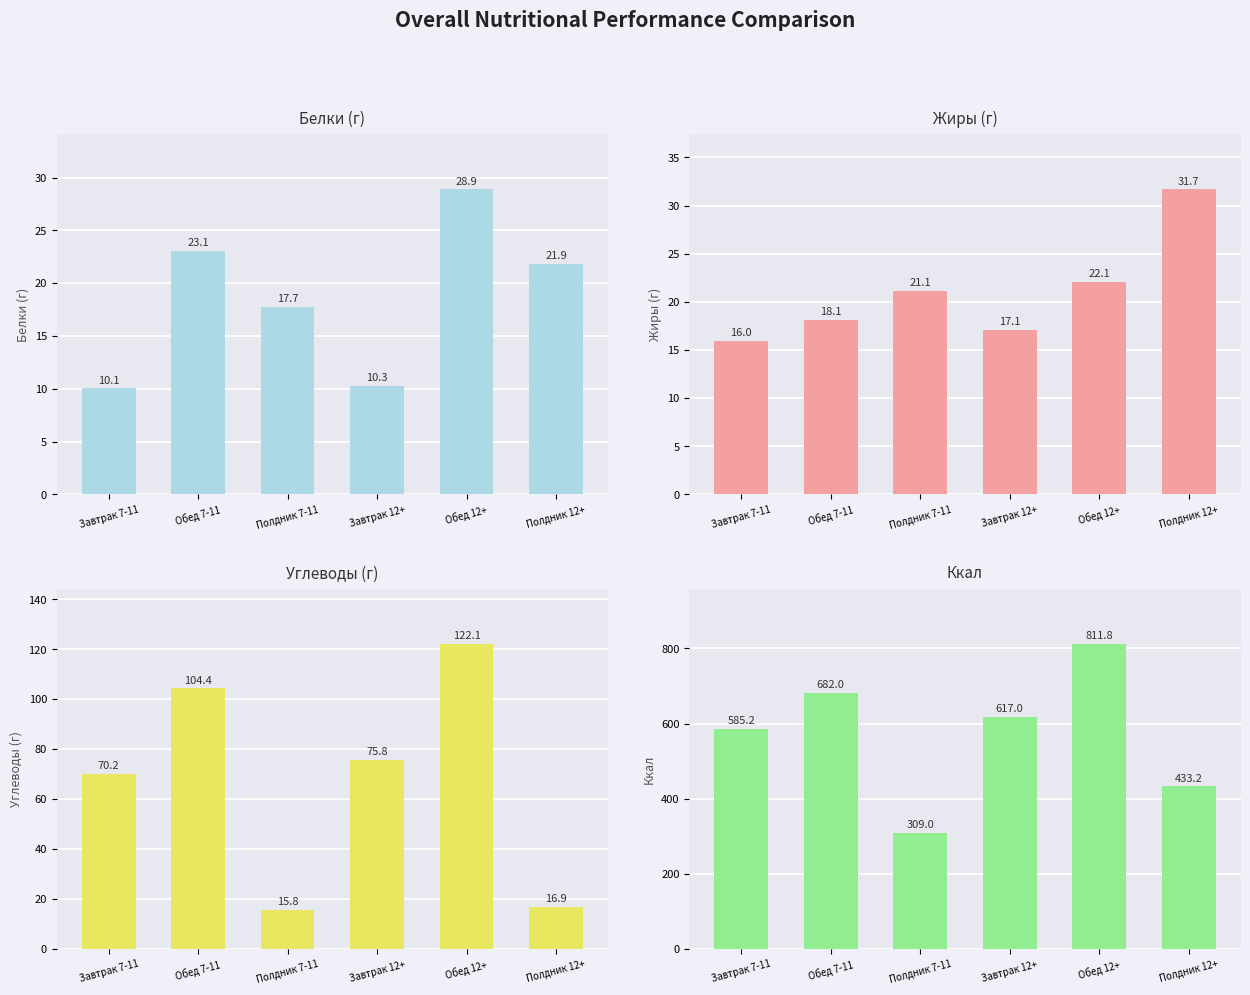

Which series has the largest range (max minus min)?

Ккал